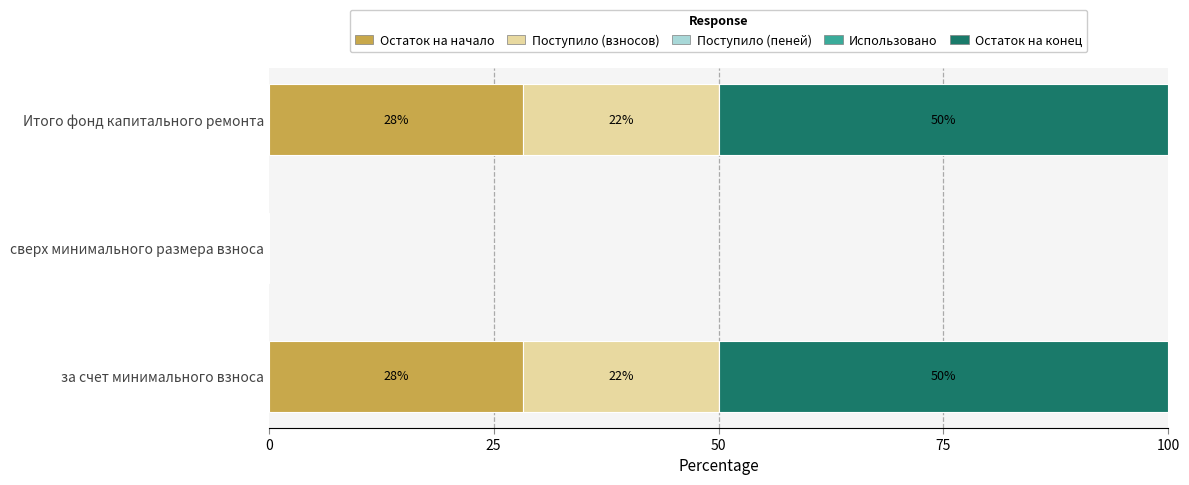

What is the average value of the Остаток на конец series?

33.3